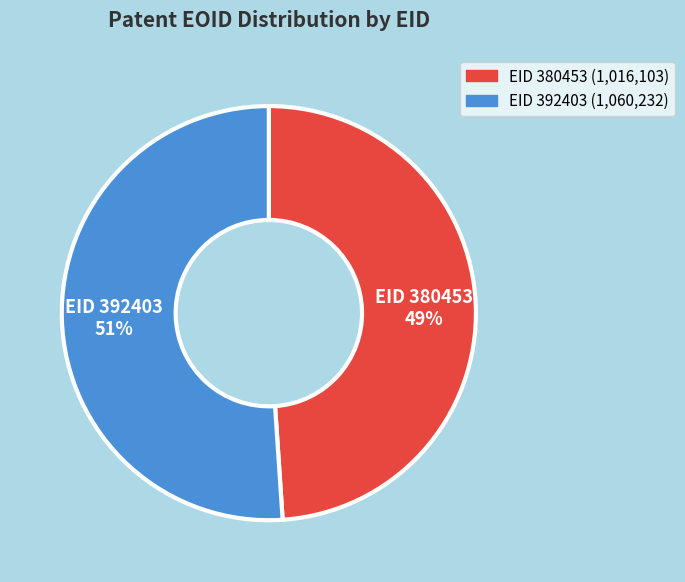

Which has a higher value, EID 380453 49% or EID 392403 51%?

EID 392403 51%